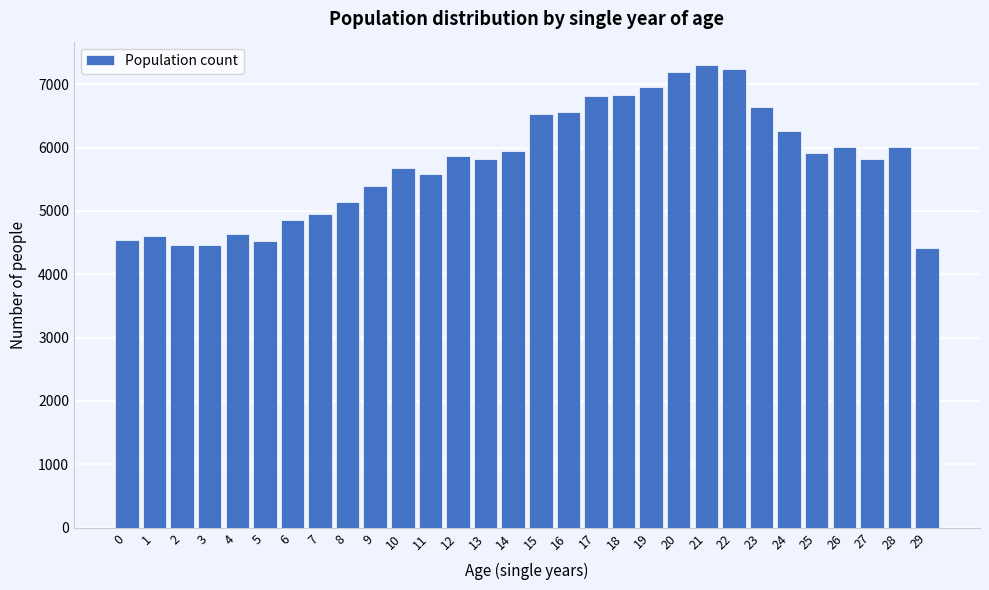

What is the value of the 14th bar from the left?

5823